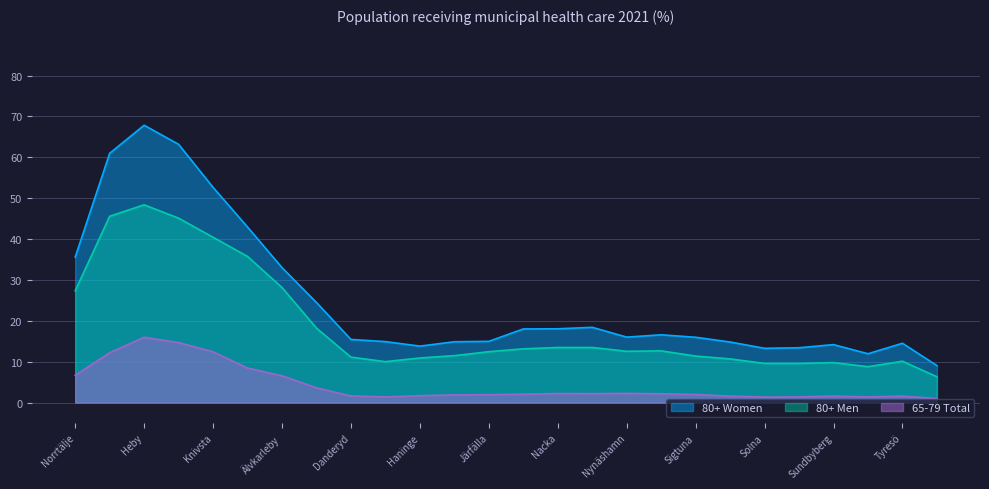

In 80+ Women, how many points are lower than both neighbors (excluding endpoints)?

4